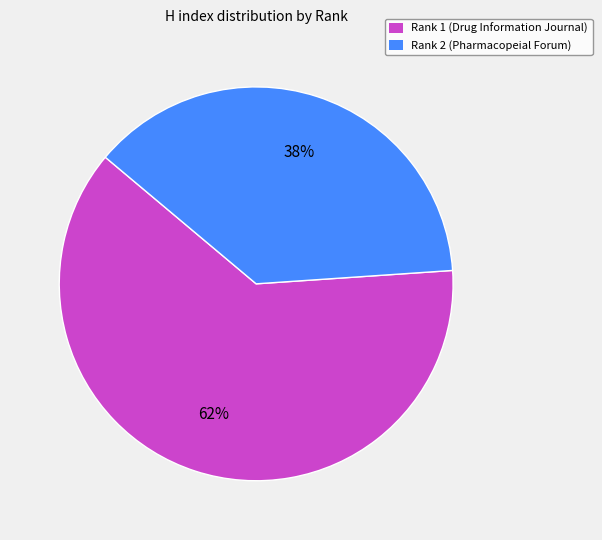

What is the largest slice in the pie chart?

Rank 1 (Drug Information Journal)